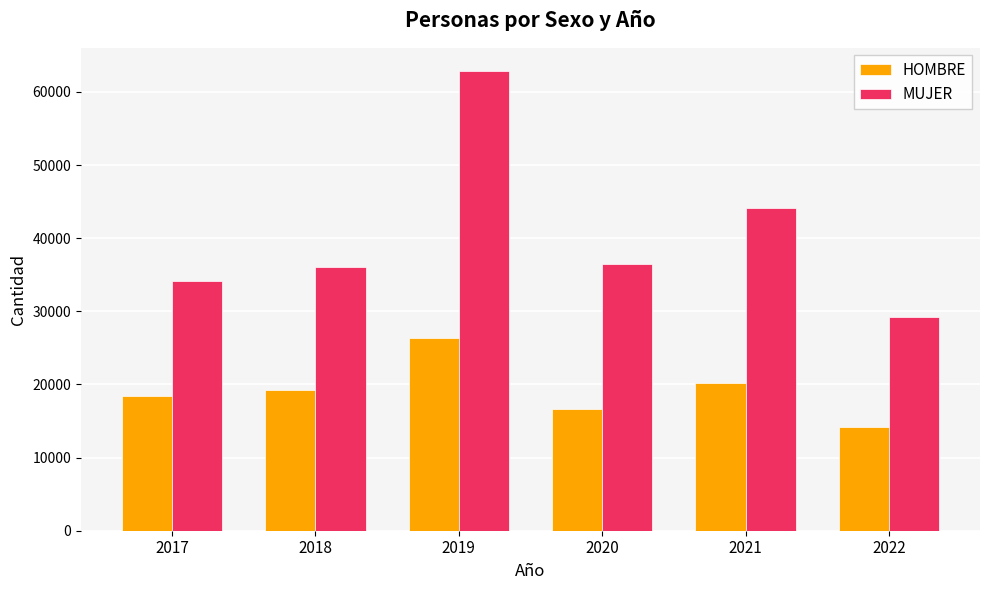

What is the total value across all series at 2021?

64302